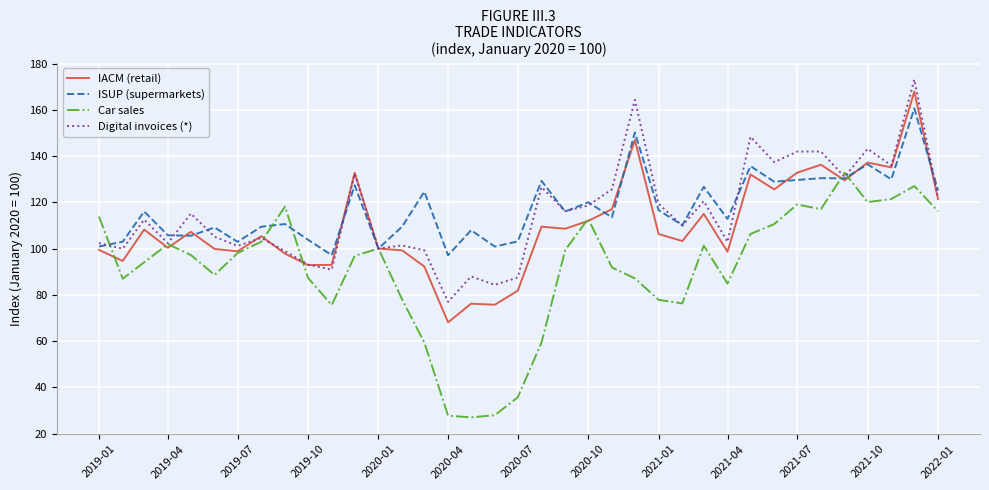

In ISUP (supermarkets), how many points are higher than both neighbors (excluding endpoints)?

14